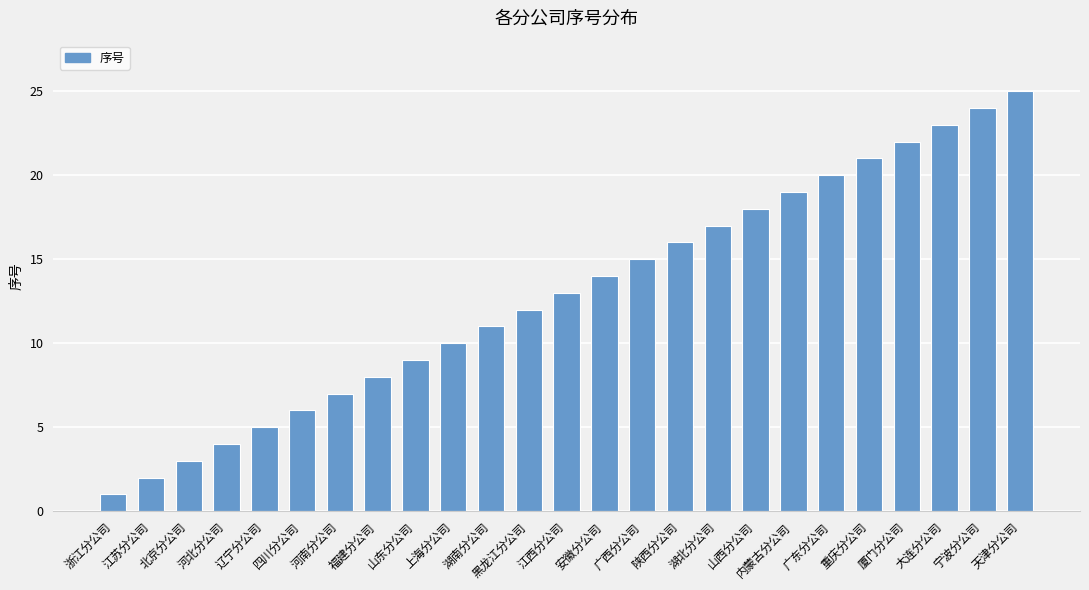

How many bars are there in total?

25